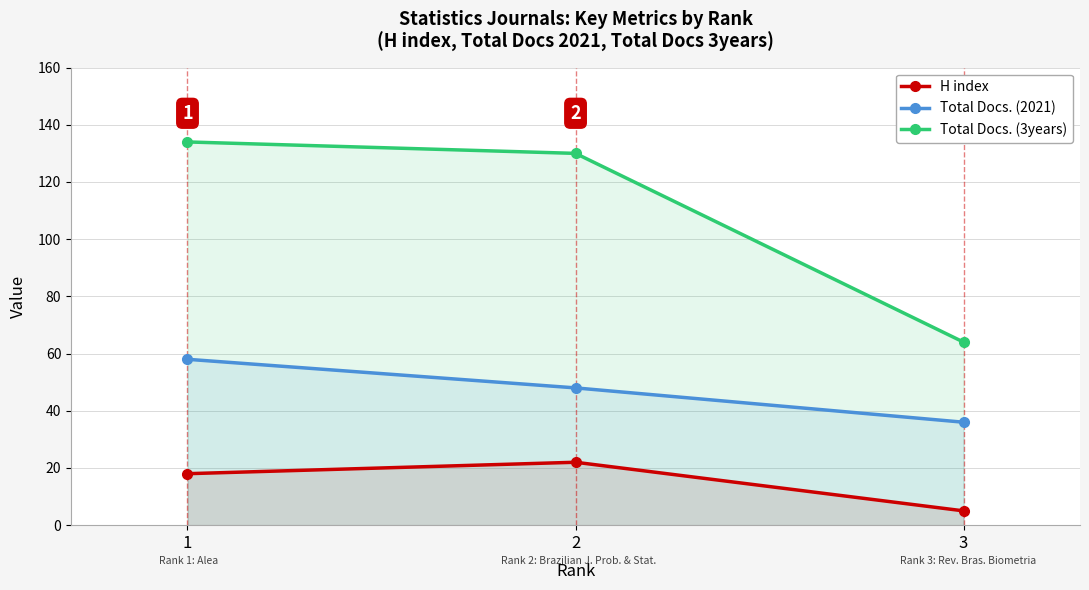

The value of Total Docs. (2021) at 1 is 58. True or false?

True